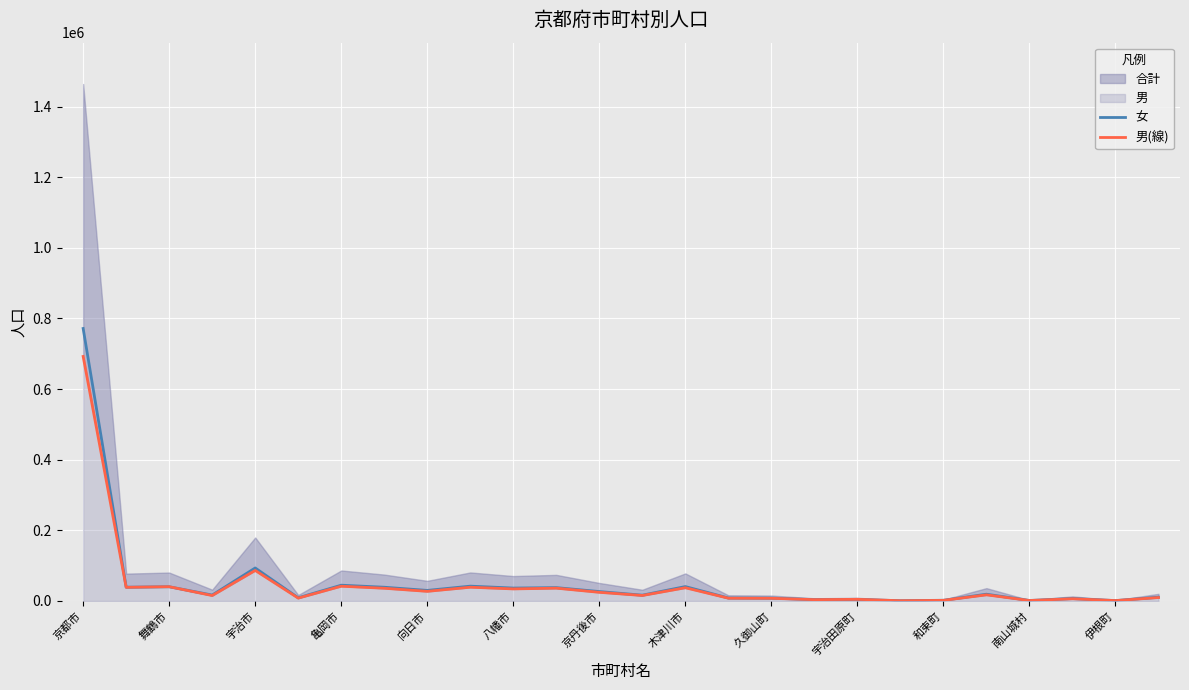

What is the maximum value for 女?

771444